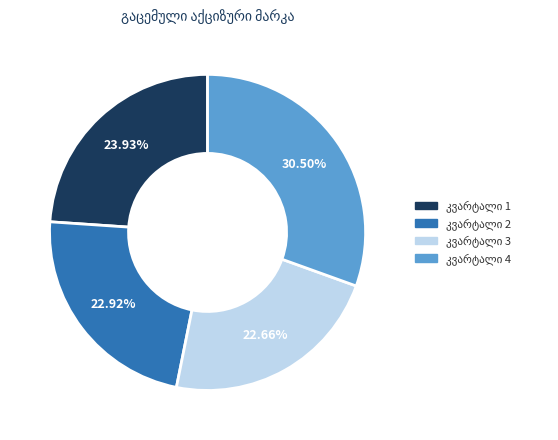

Does any single category account for the majority?

No